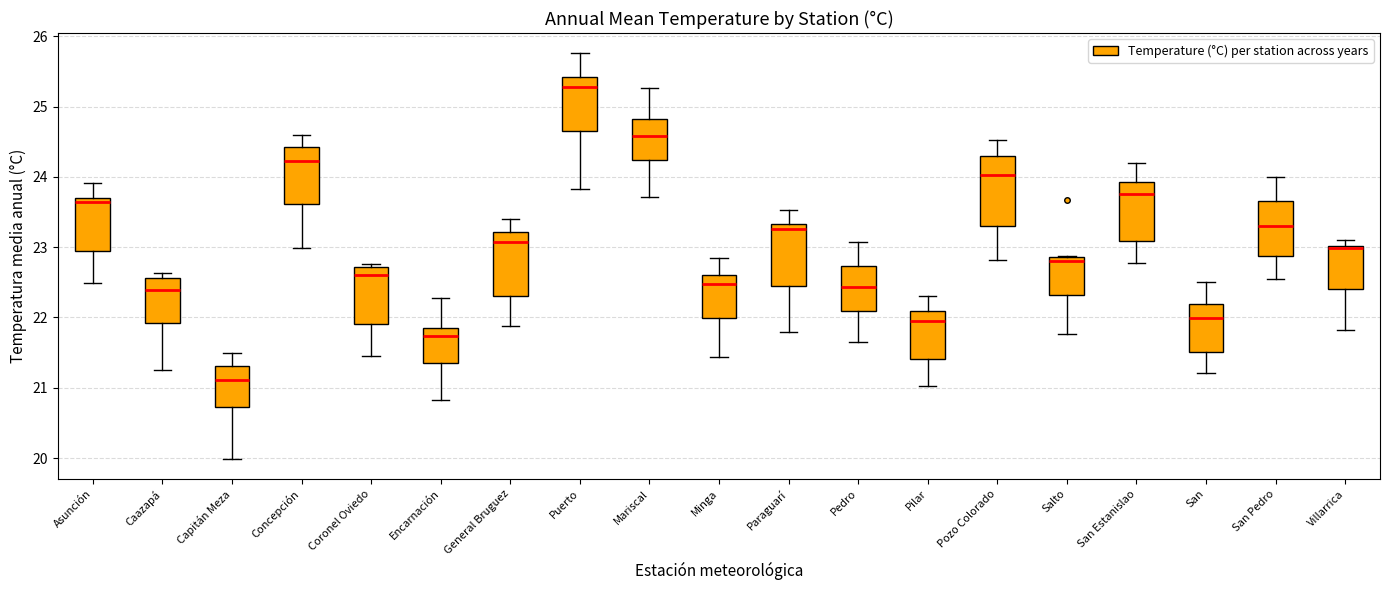

Reading left to right, transcribe this box plot: for each box, give where its median line is, the range the box spans, and where its two whiskers end, as read against the y-axis. The values are not printed on the chart, so give them approximately, as read against the axis.

Asunción: median 23.6, box 22.9 to 23.7, whiskers 22.5 to 23.9
Caazapá: median 22.4, box 21.9 to 22.6, whiskers 21.3 to 22.6 (just above the box's upper edge)
Capitán Meza: median 21.1, box 20.7 to 21.3, whiskers 20.0 to 21.5
Concepción: median 24.2, box 23.6 to 24.4, whiskers 23.0 to 24.6
Coronel Oviedo: median 22.6, box 21.9 to 22.7, whiskers 21.5 to 22.8
Encarnación: median 21.7, box 21.4 to 21.8, whiskers 20.8 to 22.3
General Bruguez: median 23.1, box 22.3 to 23.2, whiskers 21.9 to 23.4
Puerto: median 25.3, box 24.7 to 25.4, whiskers 23.8 to 25.8
Mariscal: median 24.6, box 24.2 to 24.8, whiskers 23.7 to 25.3
Minga: median 22.5, box 22.0 to 22.6, whiskers 21.4 to 22.9
Paraguarí: median 23.3 (just below the box's upper edge), box 22.4 to 23.3, whiskers 21.8 to 23.5
Pedro: median 22.4, box 22.1 to 22.7, whiskers 21.7 to 23.1
Pilar: median 22.0, box 21.4 to 22.1, whiskers 21.0 to 22.3
Pozo Colorado: median 24.0, box 23.3 to 24.3, whiskers 22.8 to 24.5
Salto: median 22.8, box 22.3 to 22.9, whiskers 21.8 to 22.9
San Estanislao: median 23.8, box 23.1 to 23.9, whiskers 22.8 to 24.2
San: median 22.0, box 21.5 to 22.2, whiskers 21.2 to 22.5
San Pedro: median 23.3, box 22.9 to 23.7, whiskers 22.6 to 24.0
Villarrica: median 23.0 (just below the box's upper edge), box 22.4 to 23.0, whiskers 21.8 to 23.1